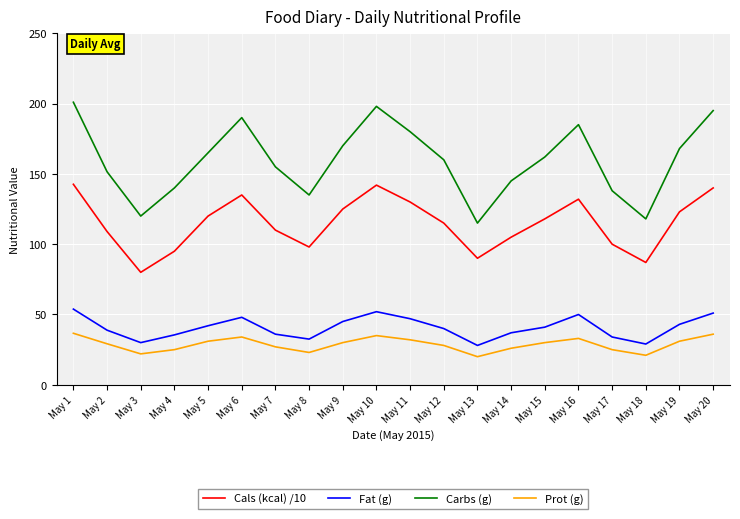

At May 14, list the series in order from smallest to largest.

Prot (g), Fat (g), Cals (kcal) /10, Carbs (g)